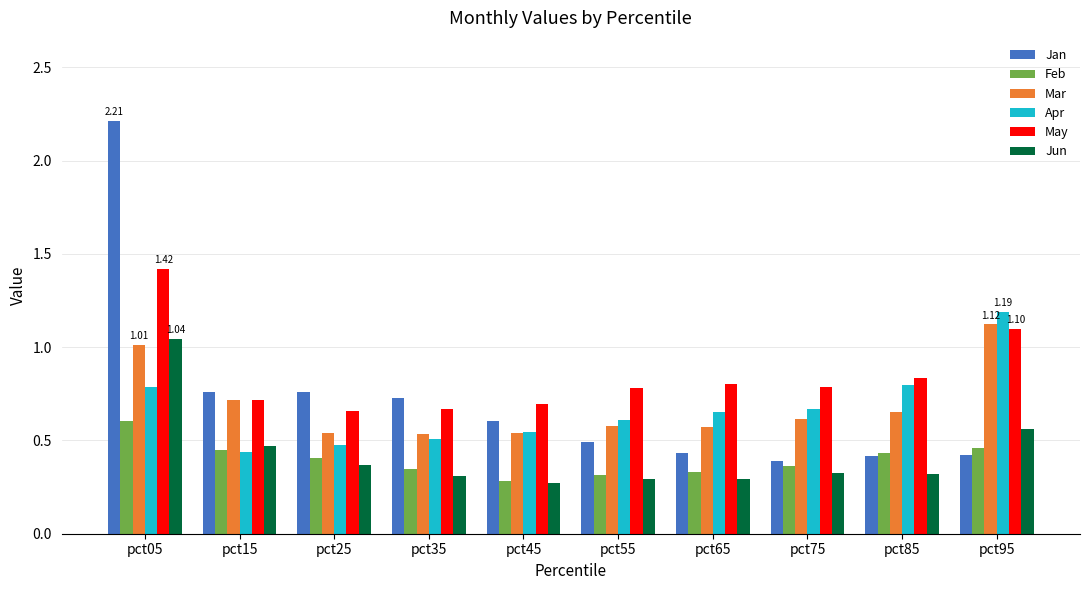

At which category is the sum across all series the highest?

pct05